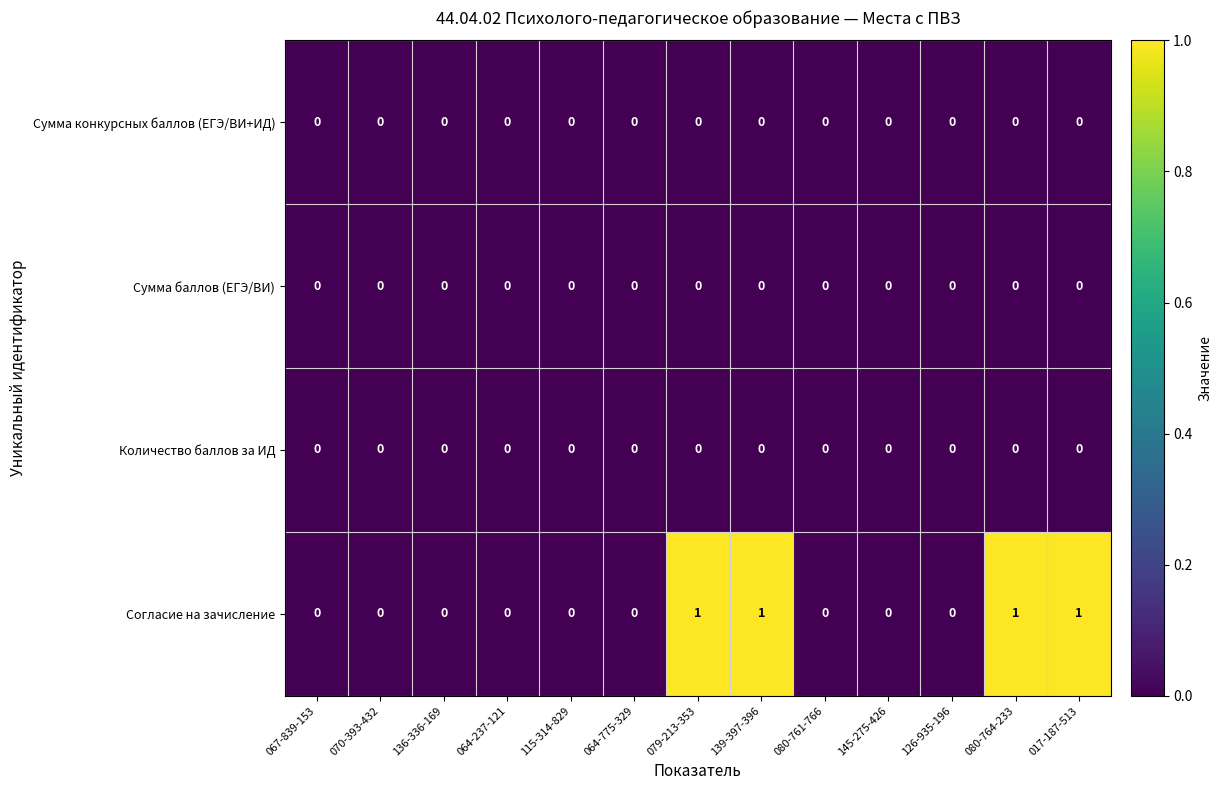

The Согласие на зачисление series shows -1 at 080-761-766. True or false?

False